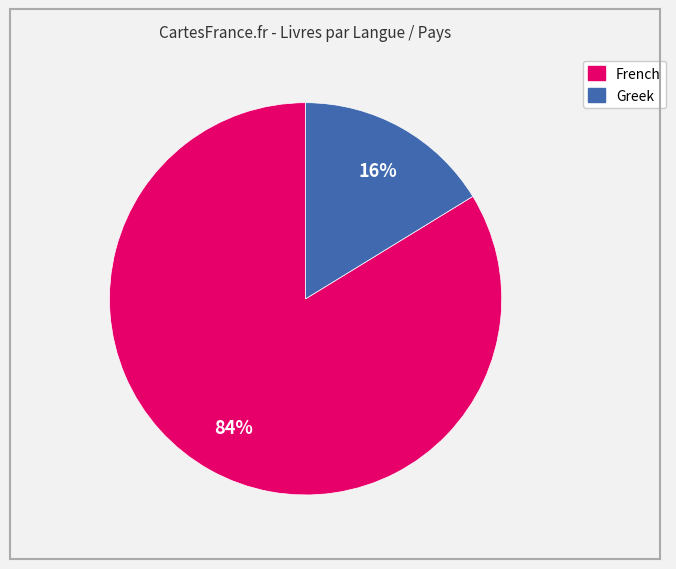

Do Greek and French together represent more than half of the pie?

Yes